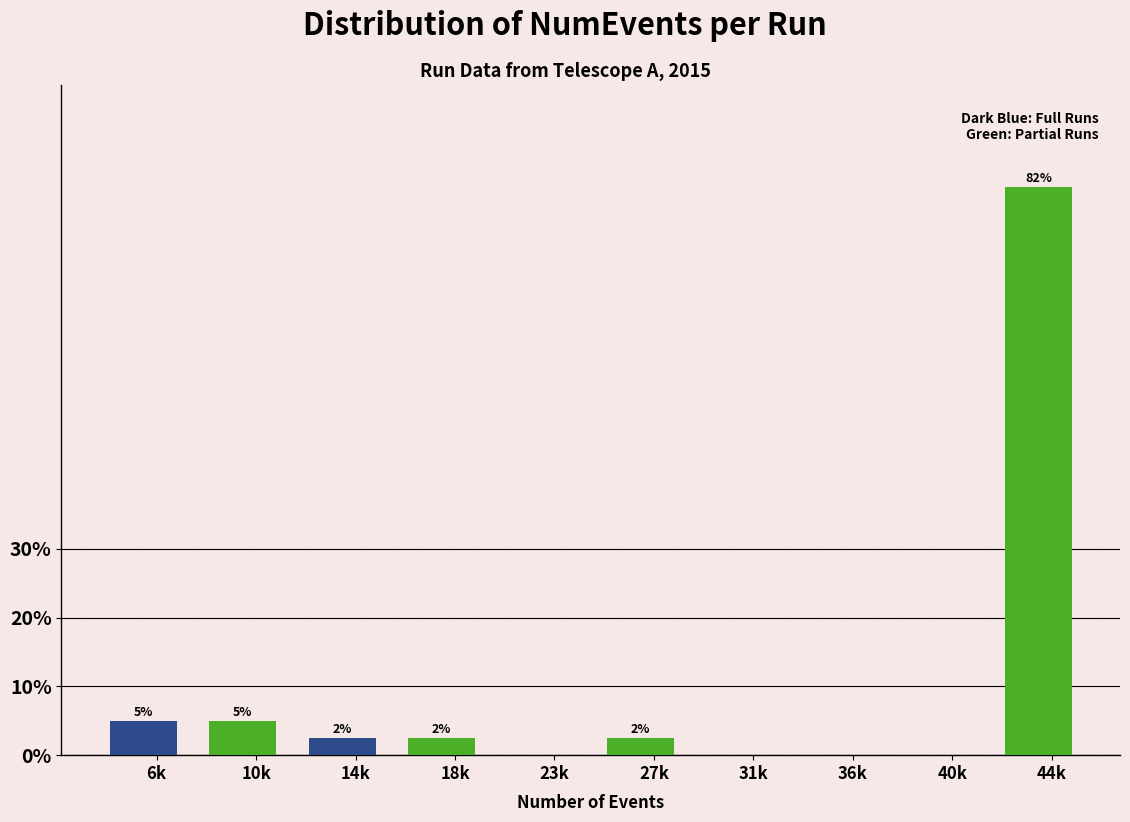

Are the bars horizontal?

No